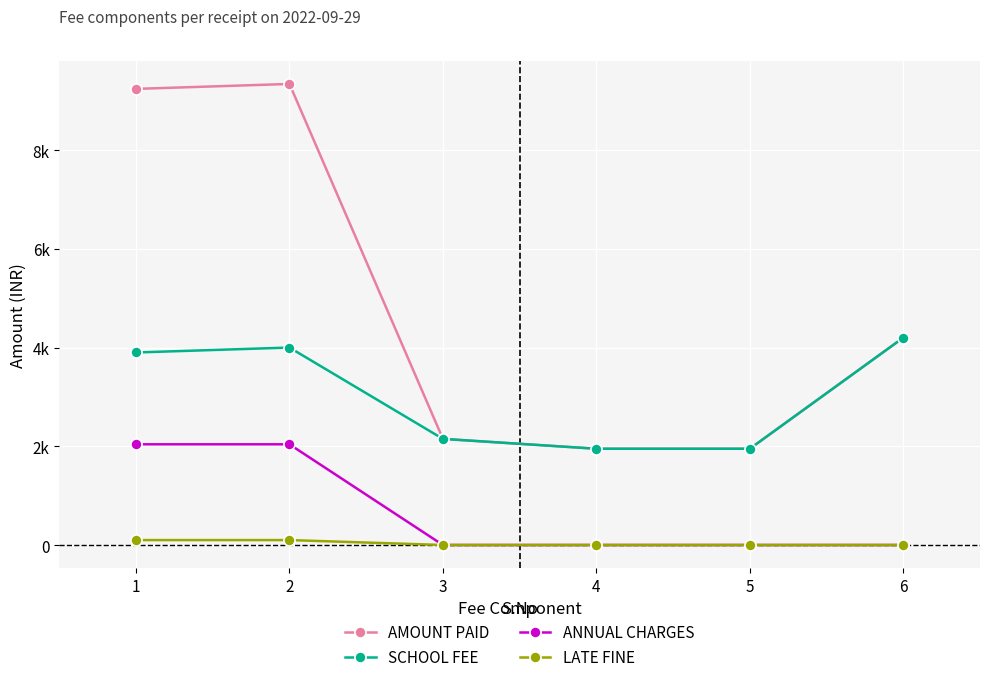

True or false: SCHOOL FEE and ANNUAL CHARGES cross at least once.

False